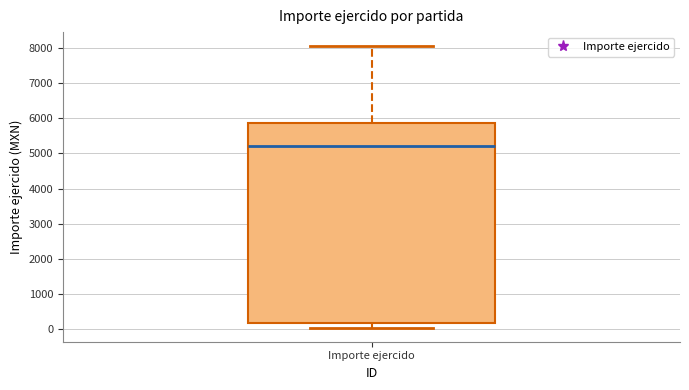

Where is the lower edge of the box for Importe ejercido on the y-axis? The values are not printed on the chart, so give them approximately, as read against the axis.

200